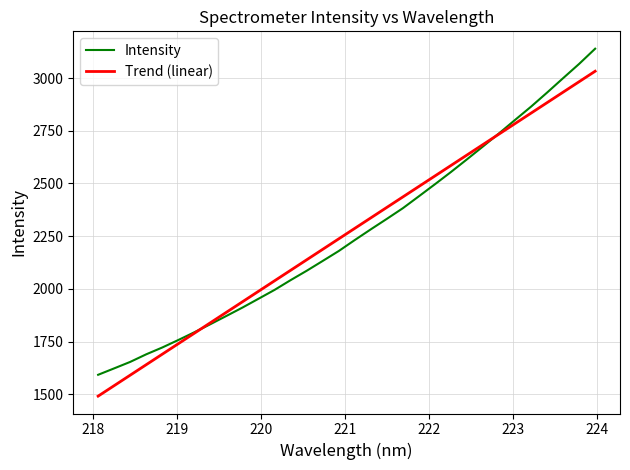

List the series in order of their peak value, lowest first.

Trend (linear), Intensity